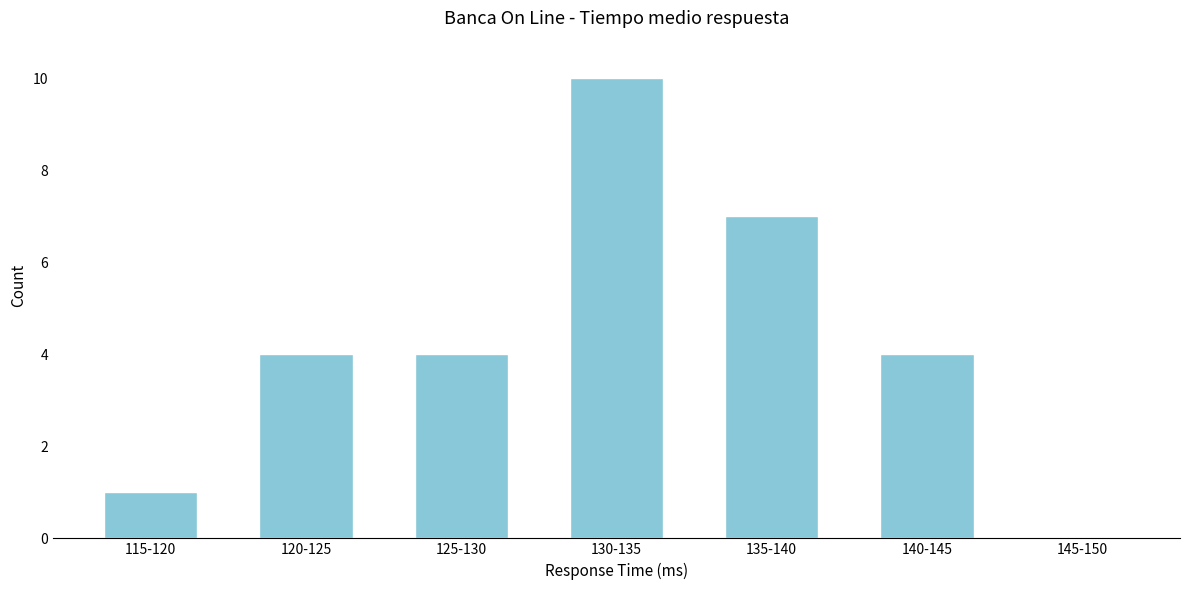

Reading left to right, extract all data points from this chart.

115-120=1	120-125=4	125-130=4	130-135=10	135-140=7	140-145=4	145-150=0